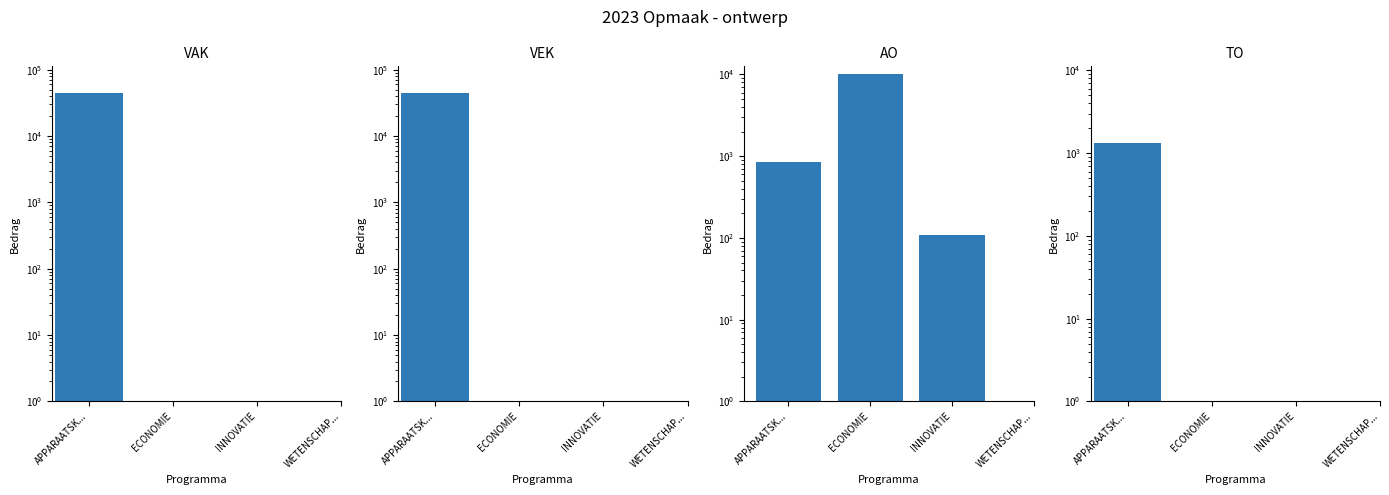

What are all the series names shown in the legend?

VAK, VEK, AO, TO